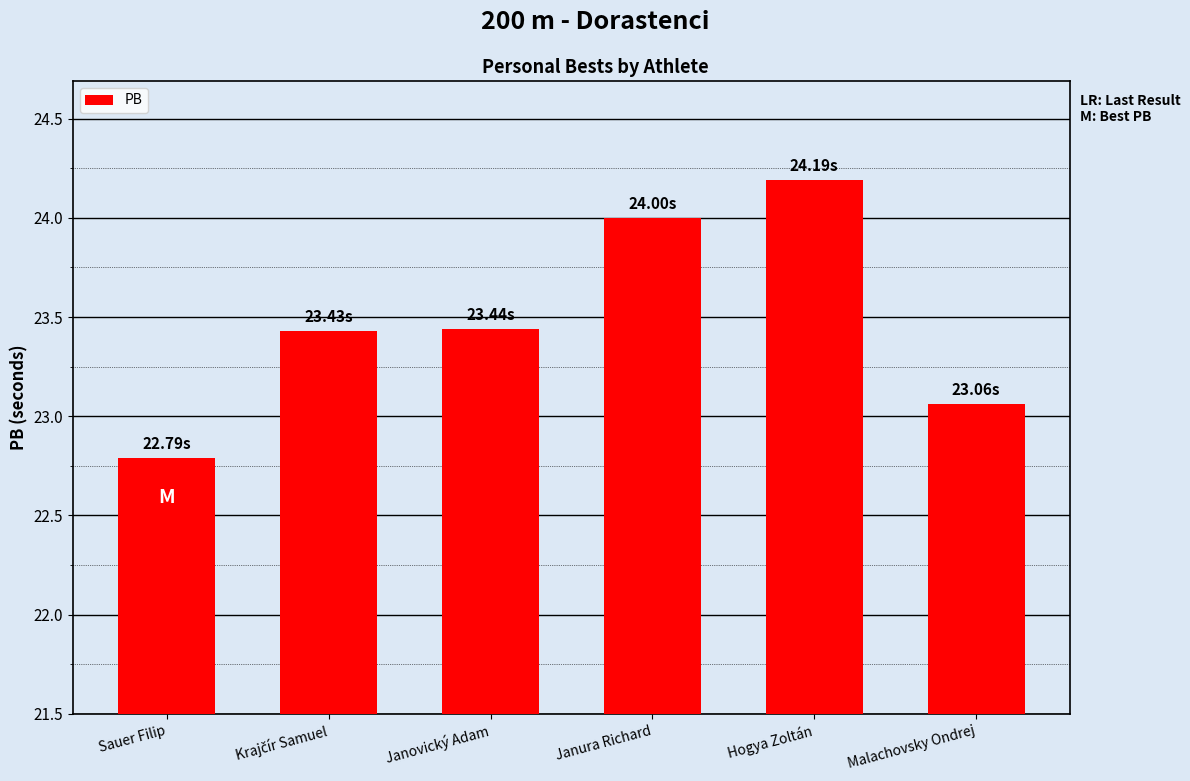

What is the smallest value displayed?

22.8